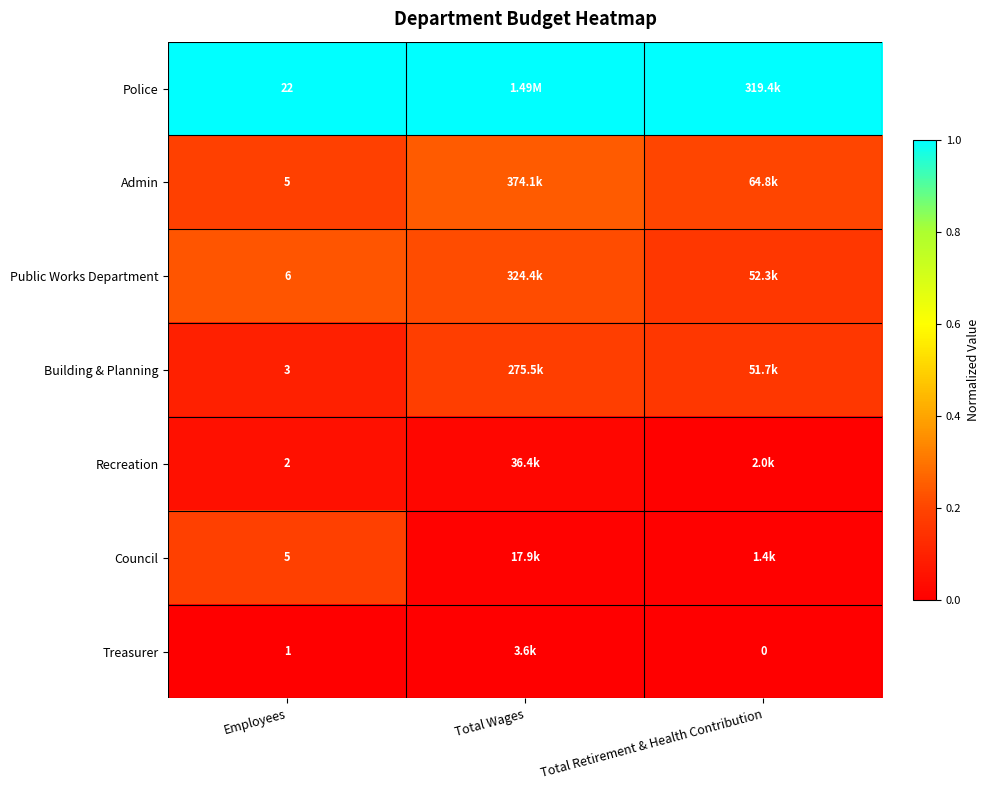

At how many categories does at least one series exceed 0?

3